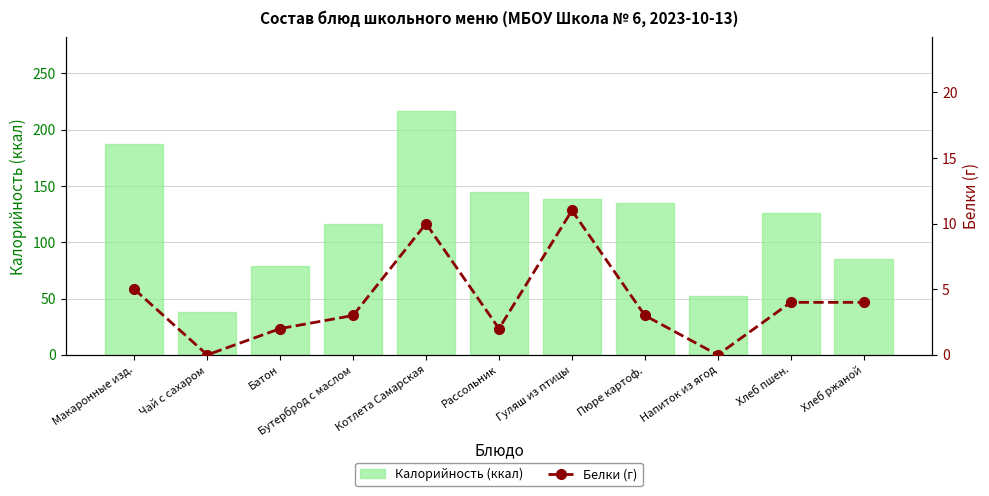

What position from the left is Рассольник?

6